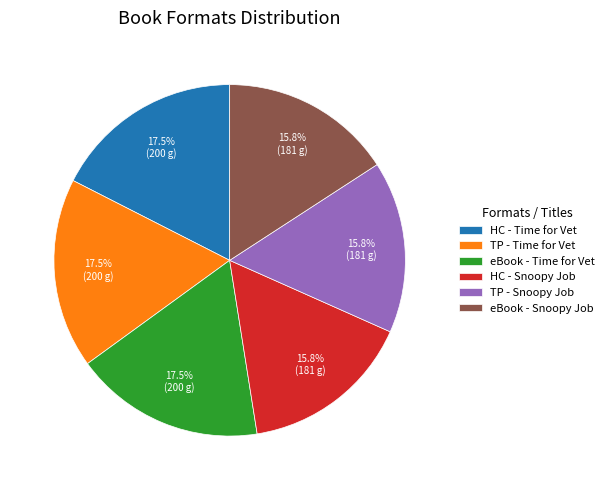

Combined, do TP - Time for Vet and eBook - Snoopy Job account for over 50%?

No